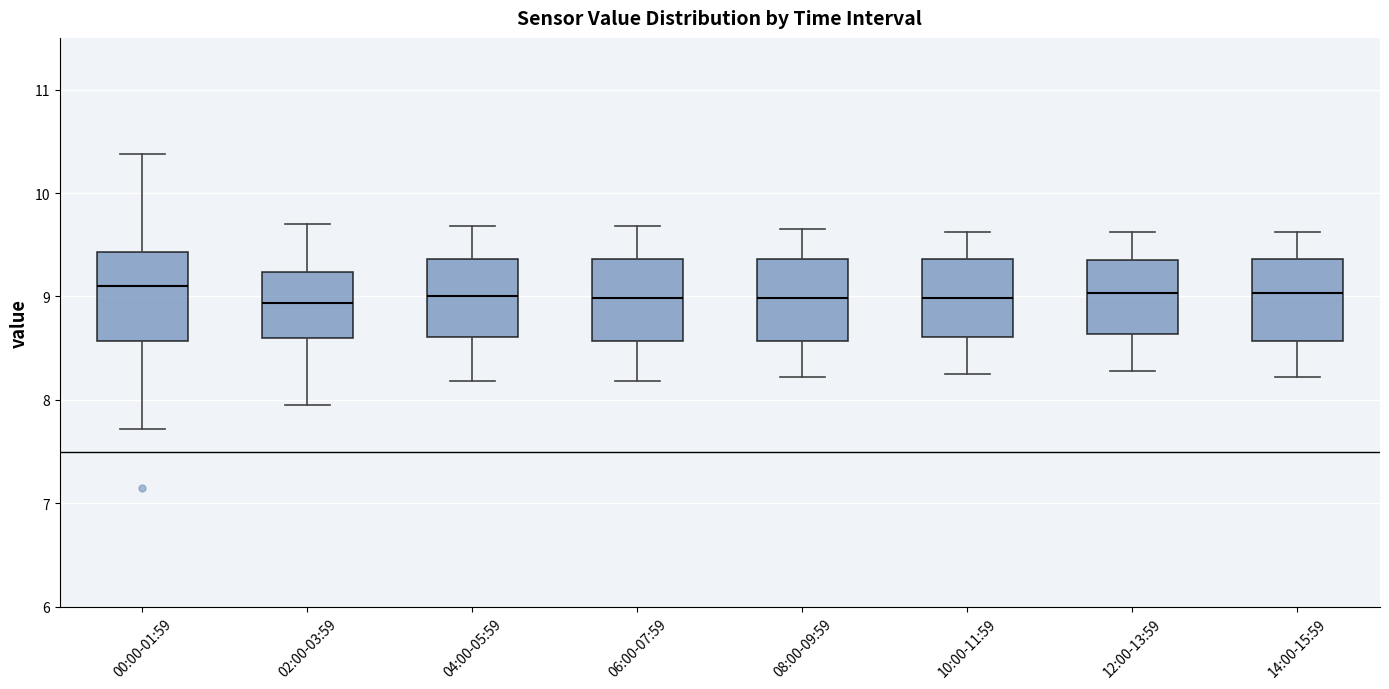

Reading left to right, transcribe this box plot: for each box, give where its median line is, the range the box spans, and where its two whiskers end, as read against the y-axis. The values are not printed on the chart, so give them approximately, as read against the axis.

00:00-01:59: median 9.1, box 8.6 to 9.4, whiskers 7.7 to 10.4
02:00-03:59: median 8.9, box 8.6 to 9.2, whiskers 8.0 to 9.7
04:00-05:59: median 9.0, box 8.6 to 9.4, whiskers 8.2 to 9.7
06:00-07:59: median 9.0, box 8.6 to 9.4, whiskers 8.2 to 9.7
08:00-09:59: median 9.0, box 8.6 to 9.4, whiskers 8.2 to 9.7
10:00-11:59: median 9.0, box 8.6 to 9.4, whiskers 8.3 to 9.6
12:00-13:59: median 9.0, box 8.6 to 9.4, whiskers 8.3 to 9.6
14:00-15:59: median 9.0, box 8.6 to 9.4, whiskers 8.2 to 9.6